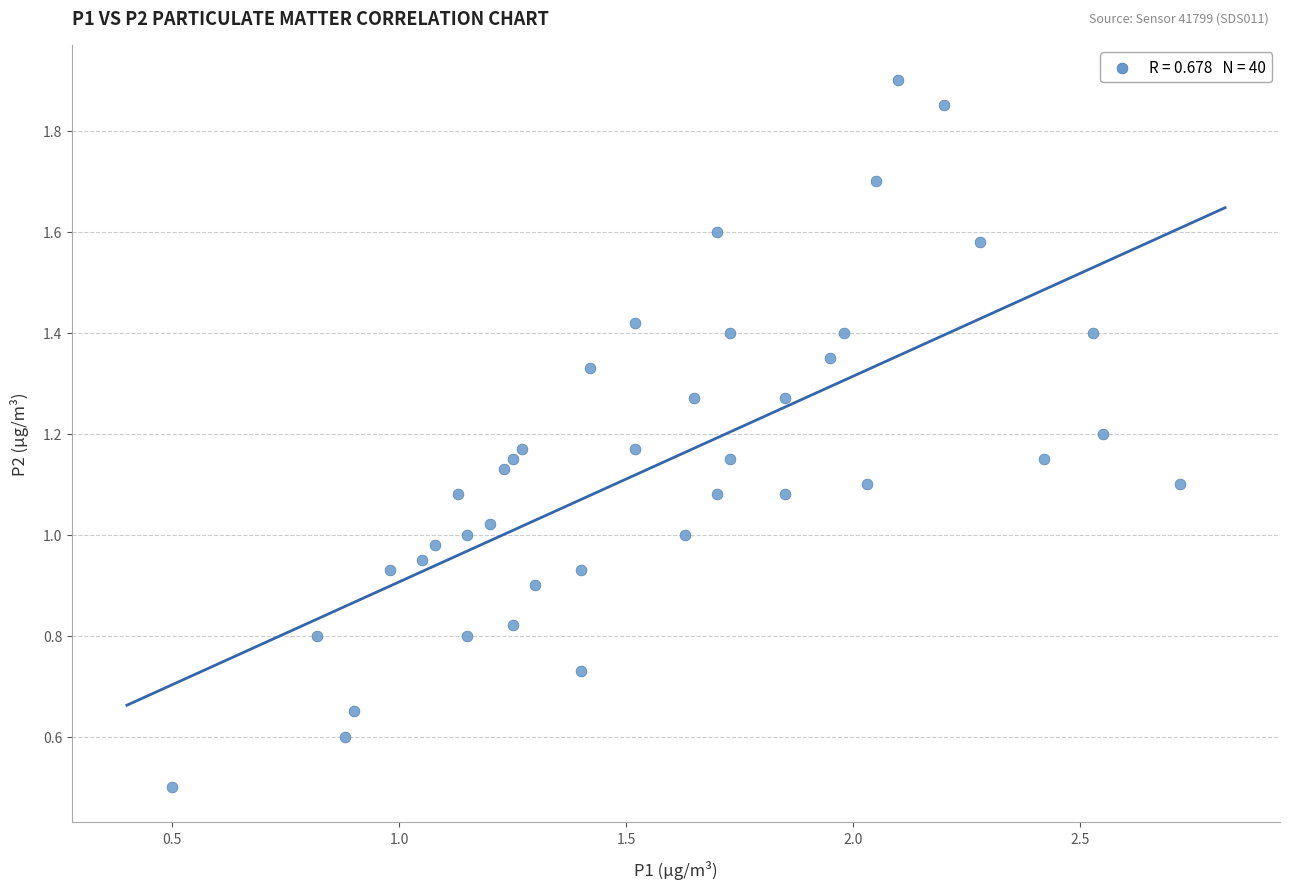

What is the range of X values (max minus min)?

2.2